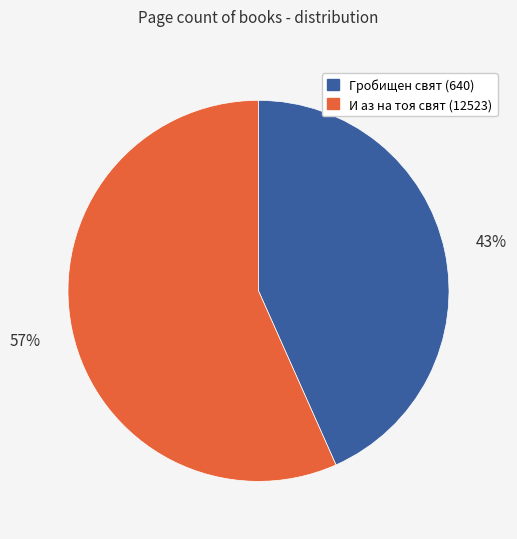

To the nearest percent, what is the combined percentage of Гробищен свят (640) and И аз на тоя свят (12523)?

100%